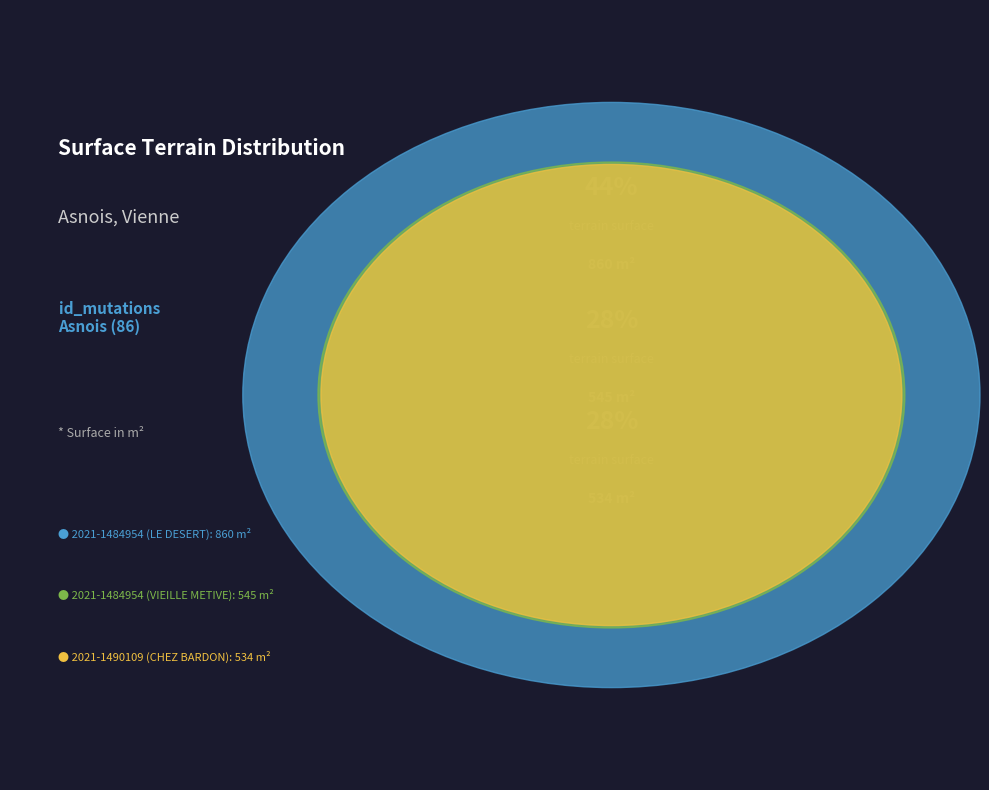

Rank the categories by value from highest to lowest.

2021-1484954 (LE DESERT), 2021-1484954 (VIEILLE METIVE), 2021-1490109 (CHEZ BARDON)